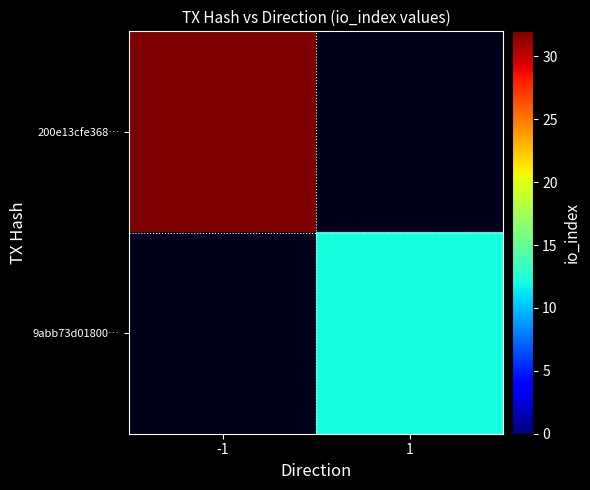

Rank the series by their maximum value, from highest to lowest.

200e13cfe368…, 9abb73d01800…